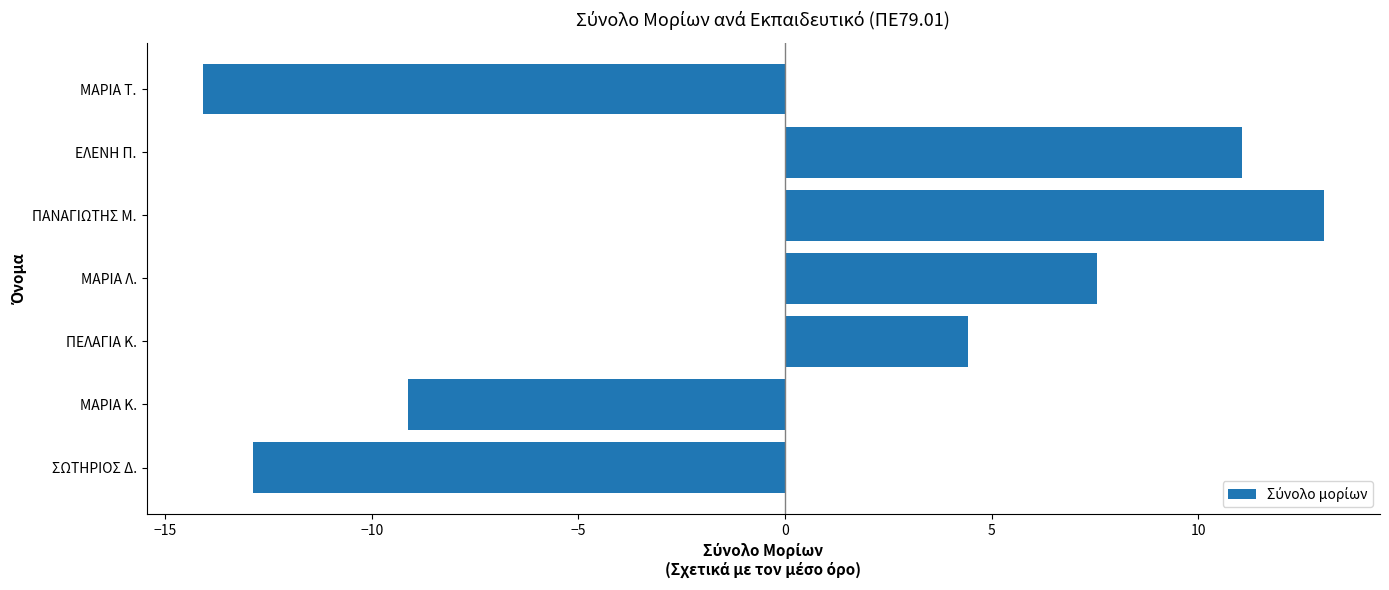

List the labels in order of value, largest first.

ΠΑΝΑΓΙΩΤΗΣ Μ., ΕΛΕΝΗ Π., ΜΑΡΙΑ Λ., ΠΕΛΑΓΙΑ Κ., ΜΑΡΙΑ Κ., ΣΩΤΗΡΙΟΣ Δ., ΜΑΡΙΑ Τ.